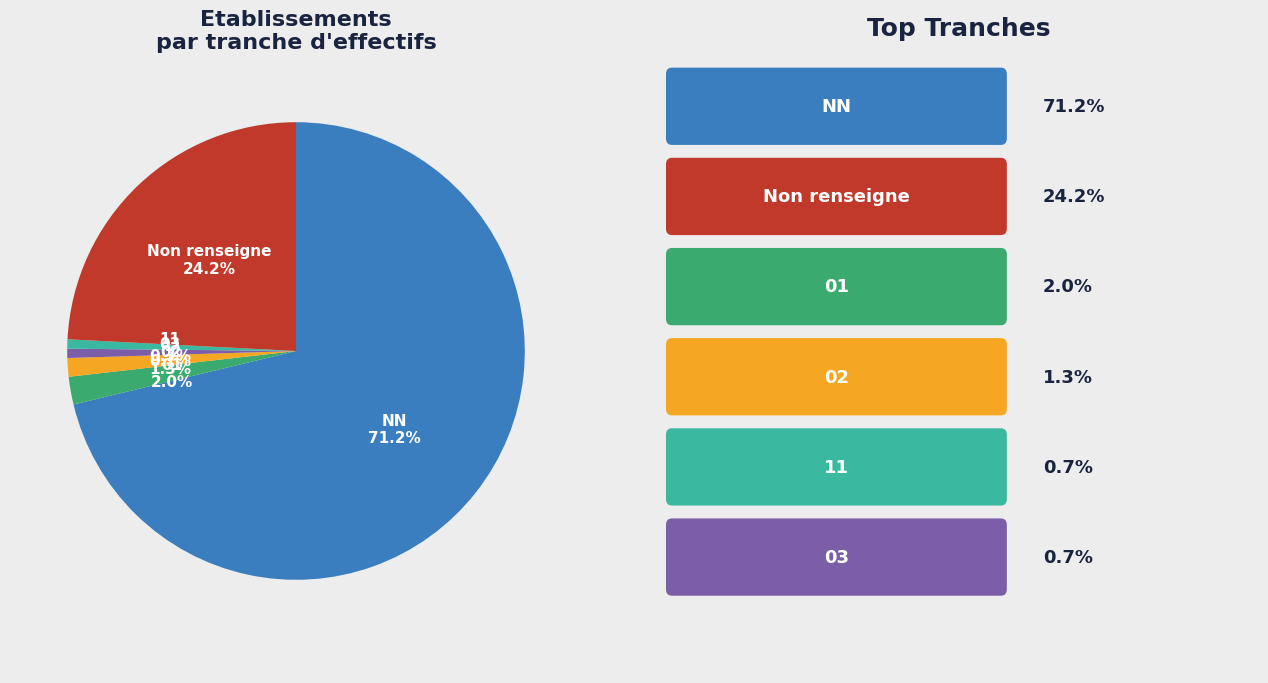

How many slices are in this pie chart?

6